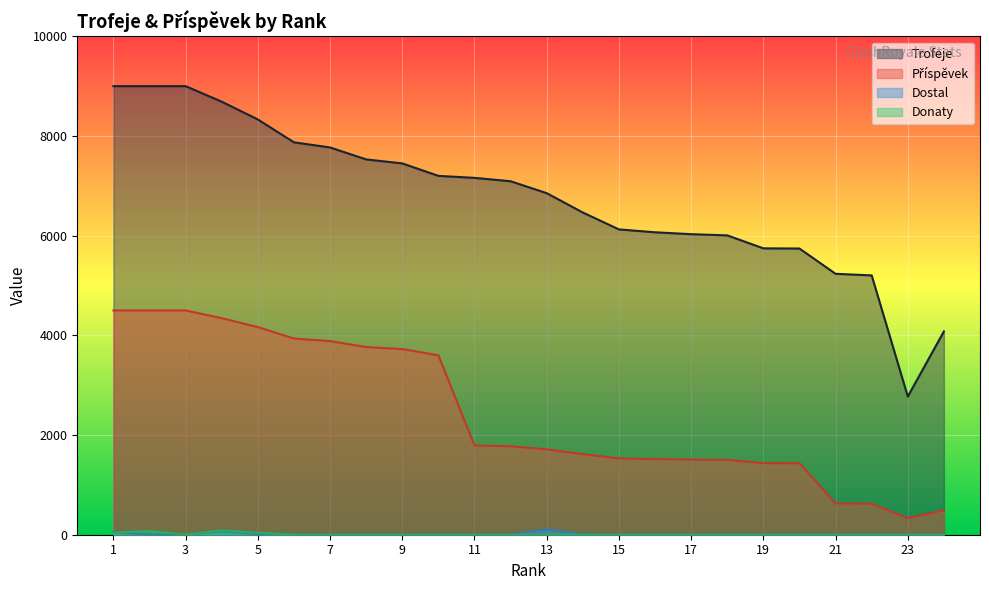

Reading left to right, extract all data points from this chart.

Trofeje: 9000	9000	9000	8688	8332	7873	7770	7530	7450	7200	7160	7092	6853	6465	6126	6068	6030	6006	5746	5742	5235	5203	2773	4079
Příspěvek: 4500	4500	4500	4344	4166	3936	3885	3765	3725	3600	1790	1773	1713	1616	1531	1517	1507	1501	1436	1435	628	624	332	489
Dostal: 50	0	0	70	16	0	0	0	0	0	0	0	110	0	0	0	0	0	0	0	0	0	0	0
Donaty: 40	78	0	88	40	0	0	0	0	0	0	0	0	0	0	0	0	0	0	0	0	0	0	0